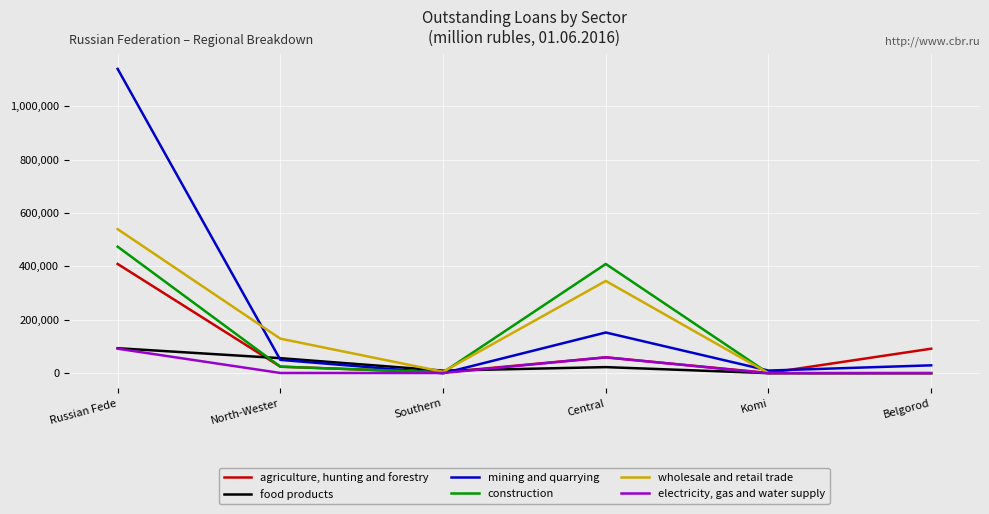

Which series has the widest spread of values?

mining and quarrying